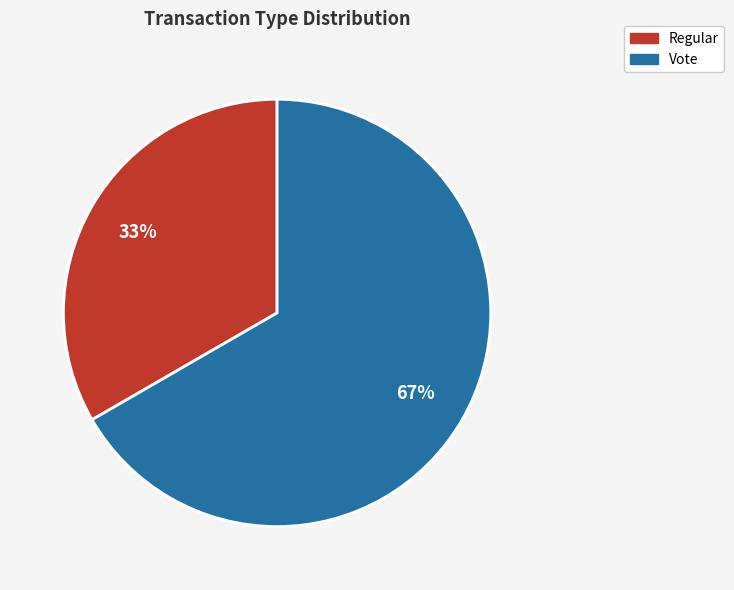

How many segments does this pie chart have?

2